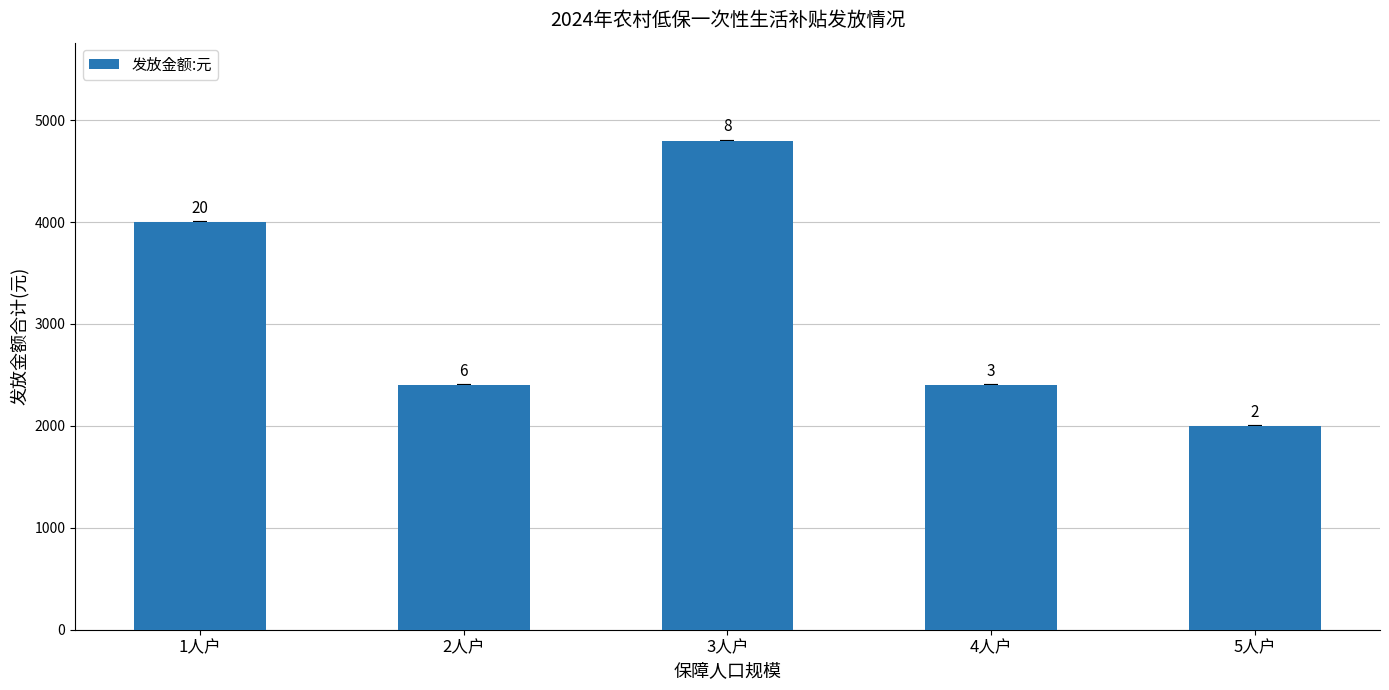

How many bars are there in total?

5